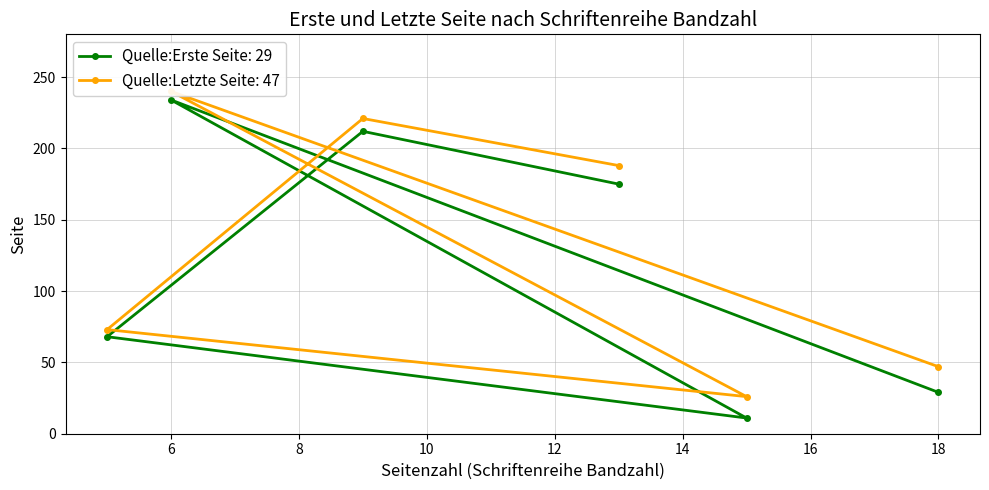

Where is Quelle:Letzte Seite nearest to the value 133?

13